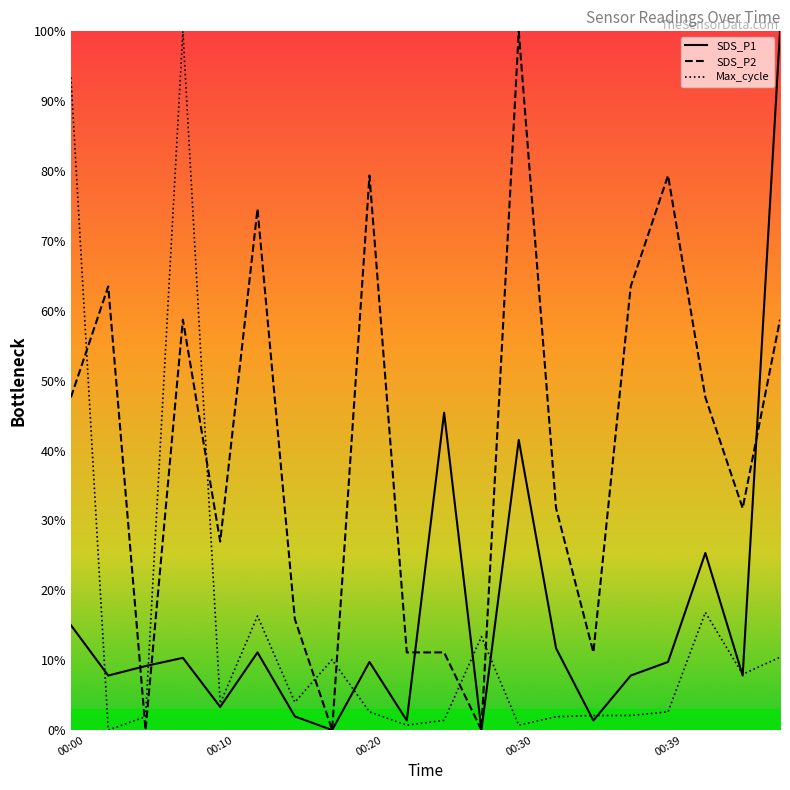

Where is SDS_P2 nearest to the value 50?

00:00